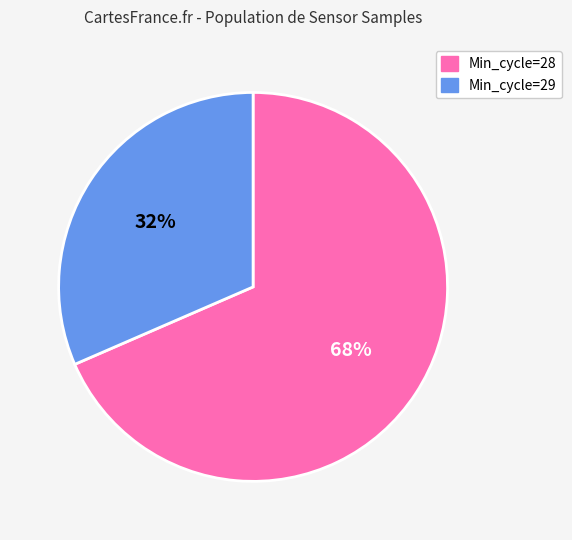

How many slices are in this pie chart?

2